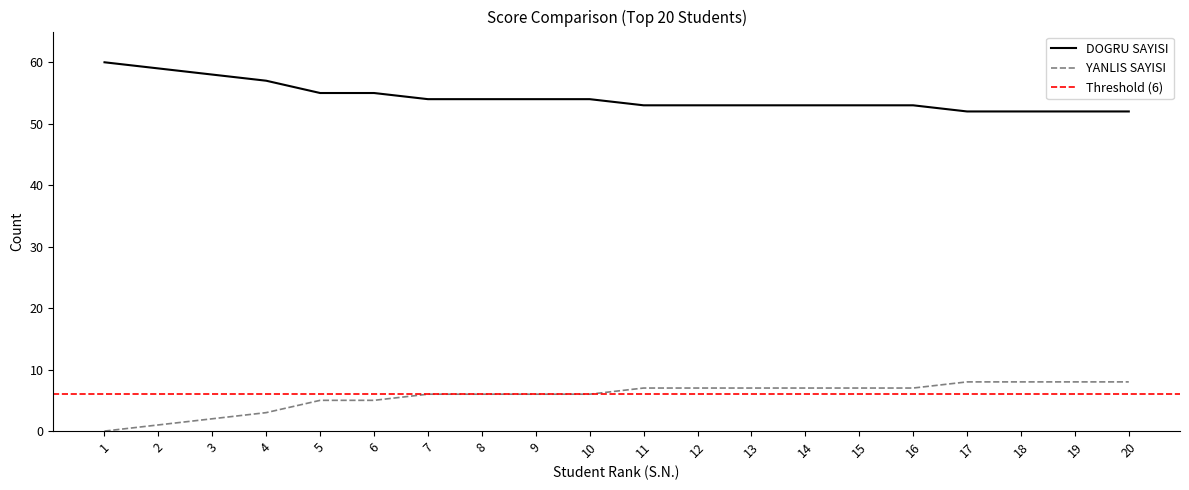

Which label corresponds to the smallest value in the chart?

1